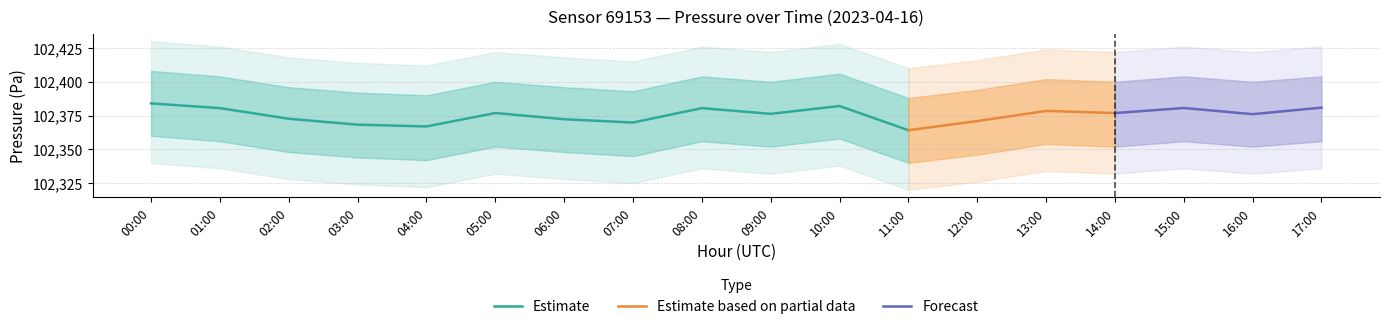

The Estimate series shows 153418.5 at 07:00. True or false?

False